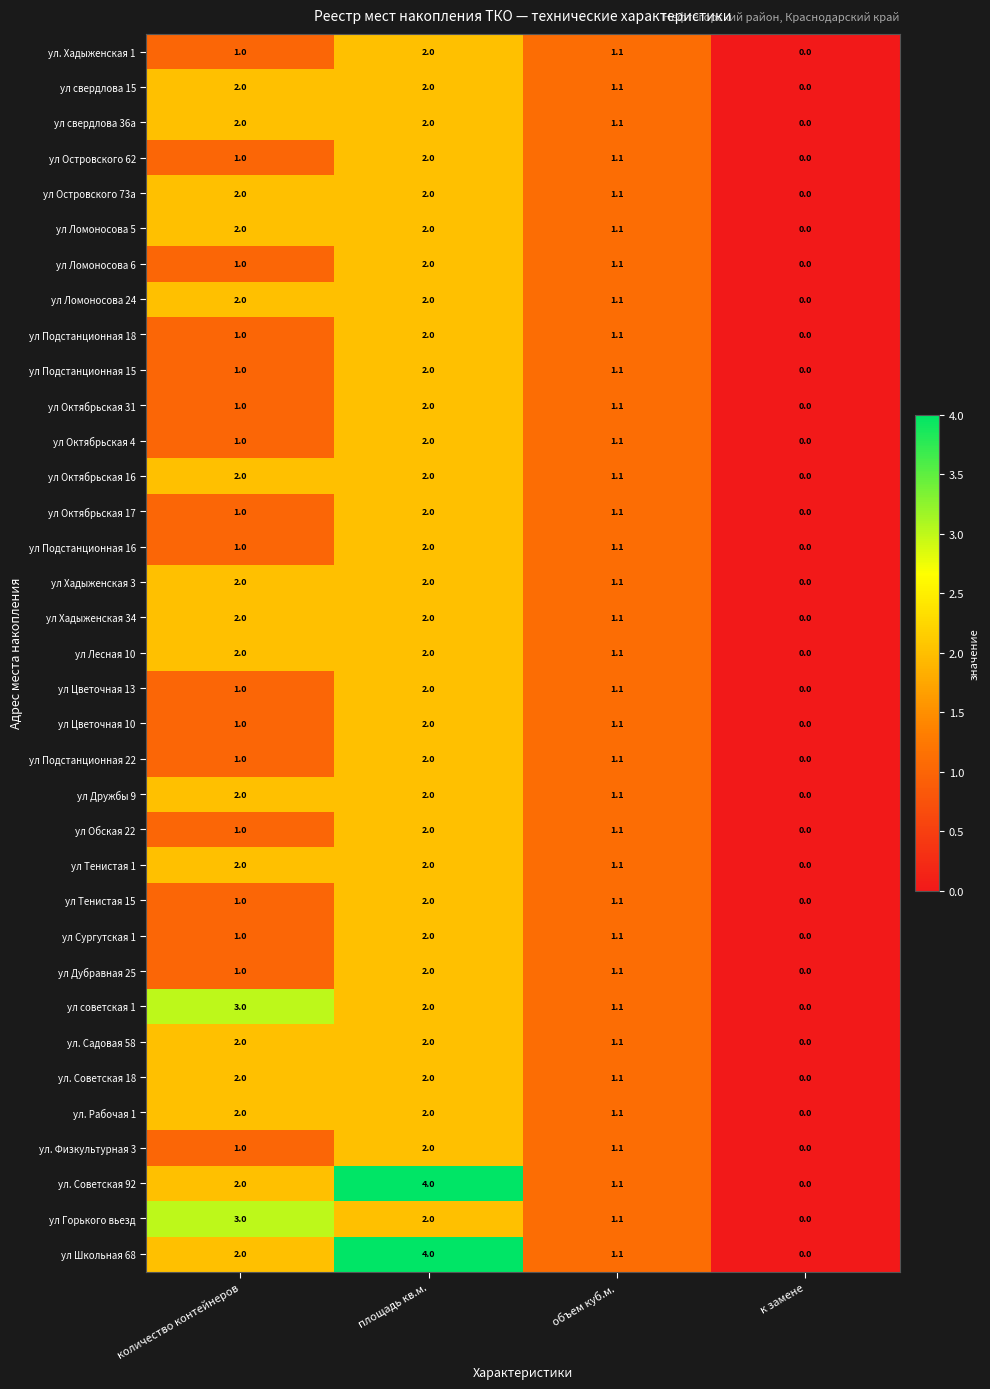

What is the average value of the ул Горького вьезд series?

1.5